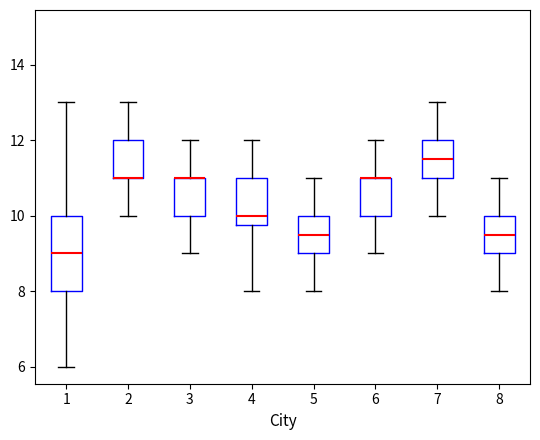

Where does the upper whisker of the box at x = 5 end on the y-axis? The values are not printed on the chart, so give them approximately, as read against the axis.

11.0